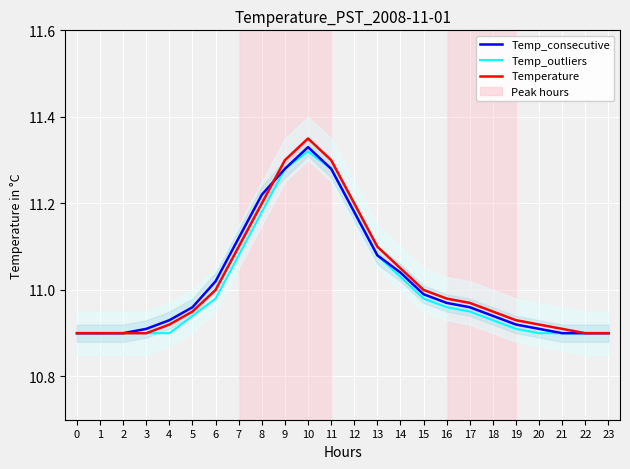

How many lines are shown in the chart?

3